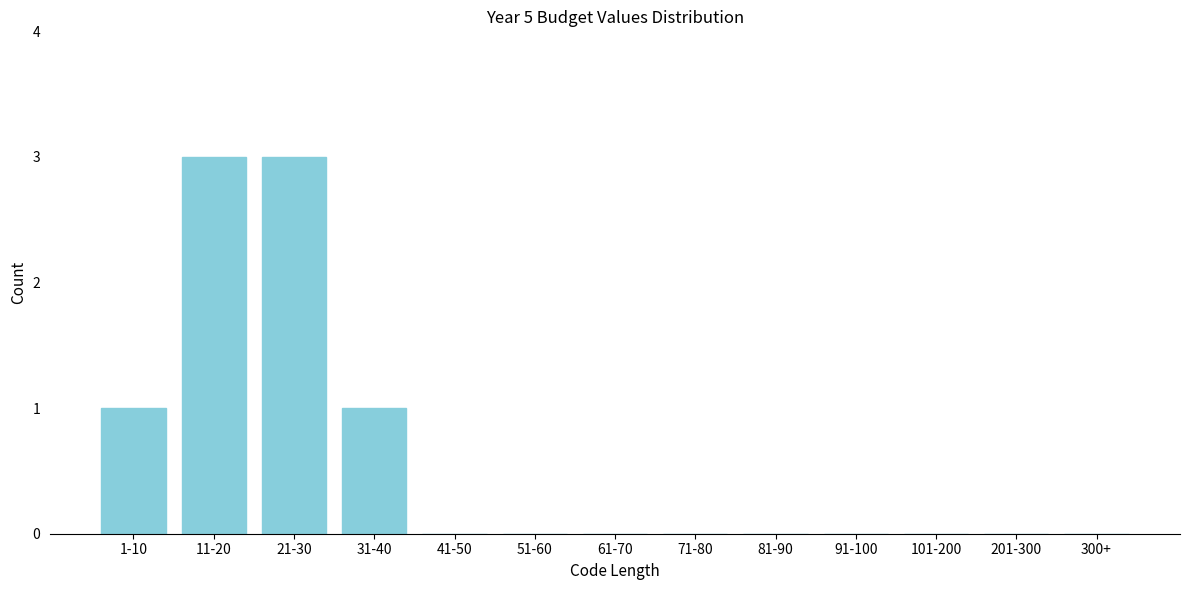

Reading right to left, transcribe all the data shown in this chart.

300+=0	201-300=0	101-200=0	91-100=0	81-90=0	71-80=0	61-70=0	51-60=0	41-50=0	31-40=1	21-30=3	11-20=3	1-10=1